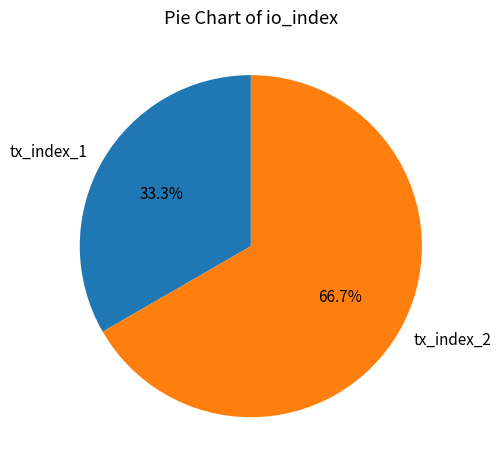

What is the smallest slice in the pie chart?

tx_index_1